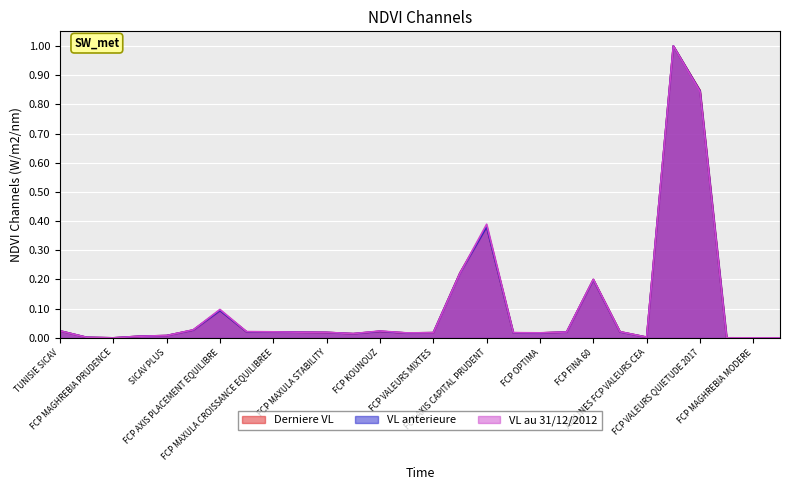

Reading right to left, transcribe all the data shown in this chart.

Derniere VL: 0.0	0.0	0.0	0.8	1.0	0.0	0.0	0.2	0.0	0.0	0.0	0.4	0.2	0.0	0.0	0.0	0.0	0.0	0.0	0.0	0.0	0.1	0.0	0.0	0.0	0.0	0.0	0.0
VL anterieure: 0.0	0.0	0.0	0.8	1.0	0.0	0.0	0.2	0.0	0.0	0.0	0.4	0.2	0.0	0.0	0.0	0.0	0.0	0.0	0.0	0.0	0.1	0.0	0.0	0.0	0.0	0.0	0.0
VL au 31/12/2012: 0.0	0.0	0.0	0.8	1.0	0.0	0.0	0.2	0.0	0.0	0.0	0.4	0.2	0.0	0.0	0.0	0.0	0.0	0.0	0.0	0.0	0.1	0.0	0.0	0.0	0.0	0.0	0.0